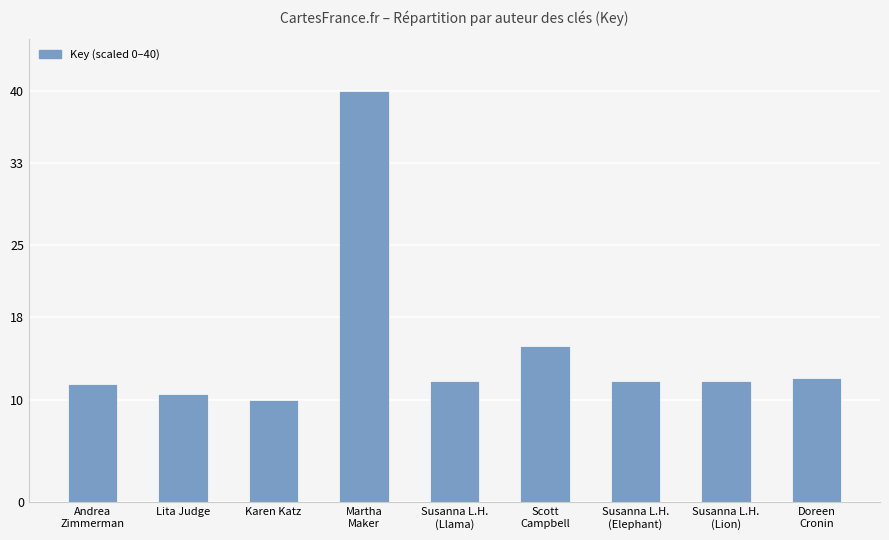

What is the minimum value shown in the chart?

10.0